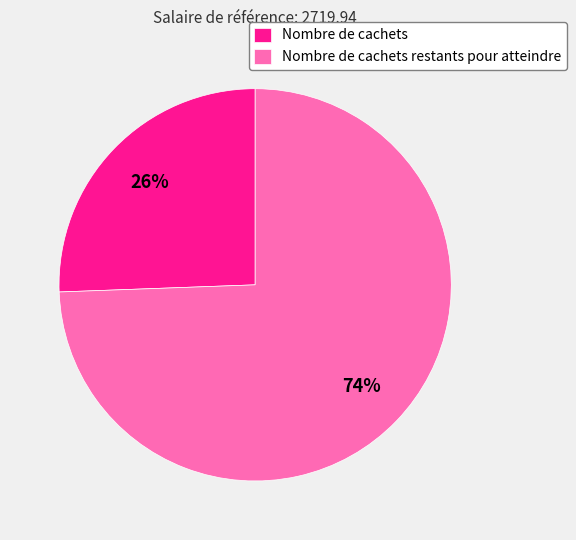

Between Nombre de cachets and Nombre de cachets restants pour atteindre, which is larger?

Nombre de cachets restants pour atteindre